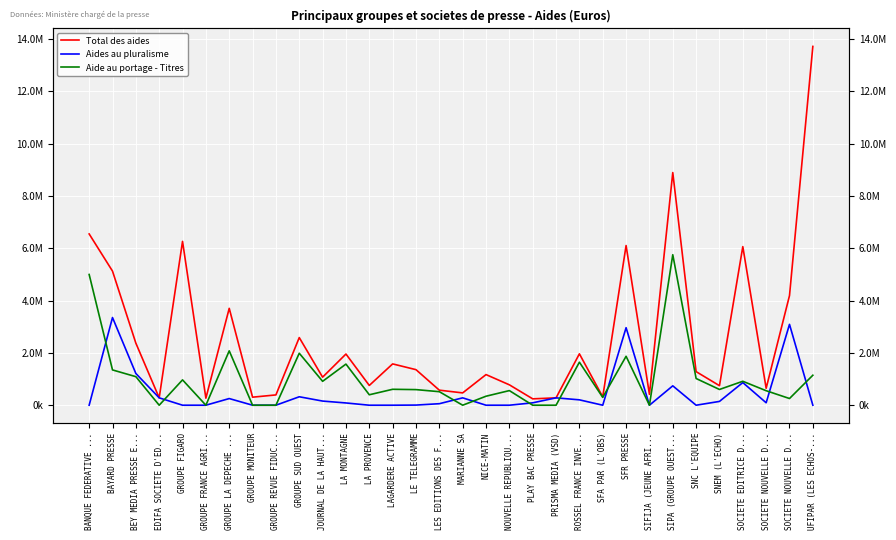

At which label does Total des aides first exceed 1283800?

BANQUE FEDERATIVE ...